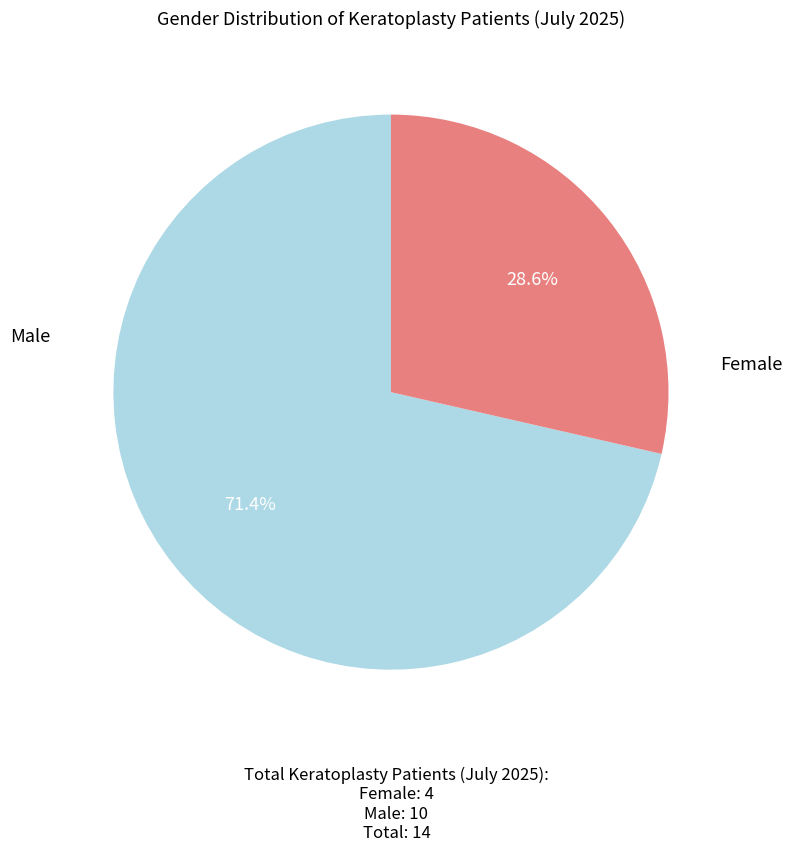

Is there a majority slice in this chart?

Yes